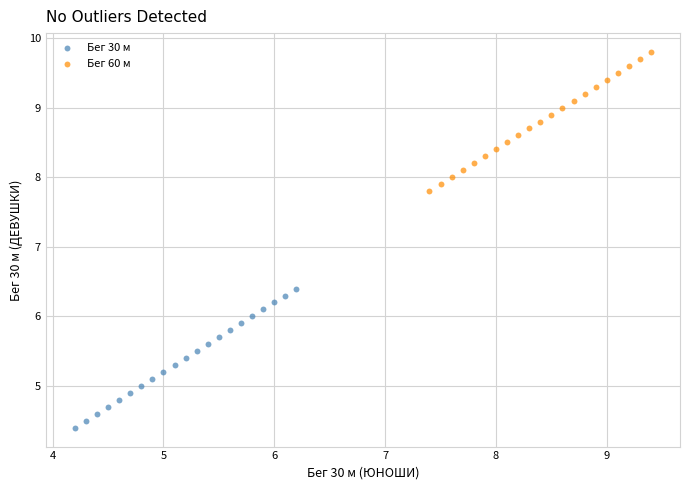

Which series reaches the maximum Y coordinate?

Бег 60 м